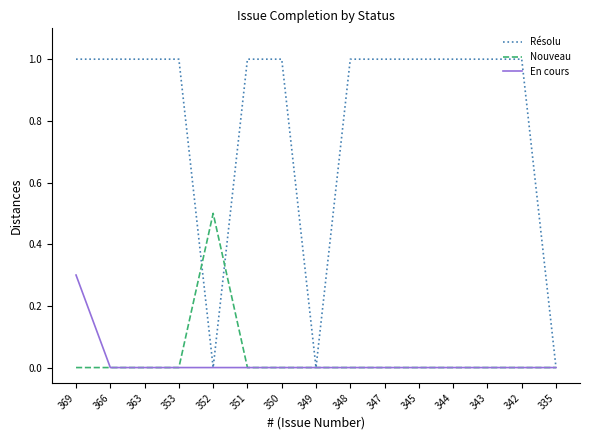

The Résolu series shows 1.0 at 351. True or false?

True